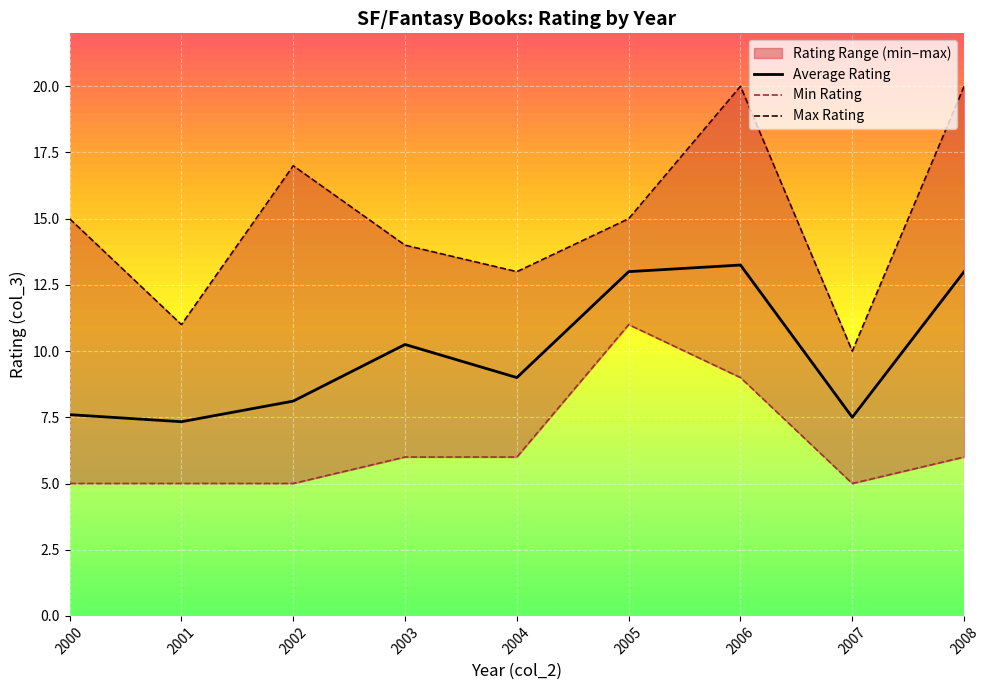

Rank the categories by Average Rating value from highest to lowest.

2006, 2005, 2008, 2003, 2004, 2002, 2000, 2007, 2001